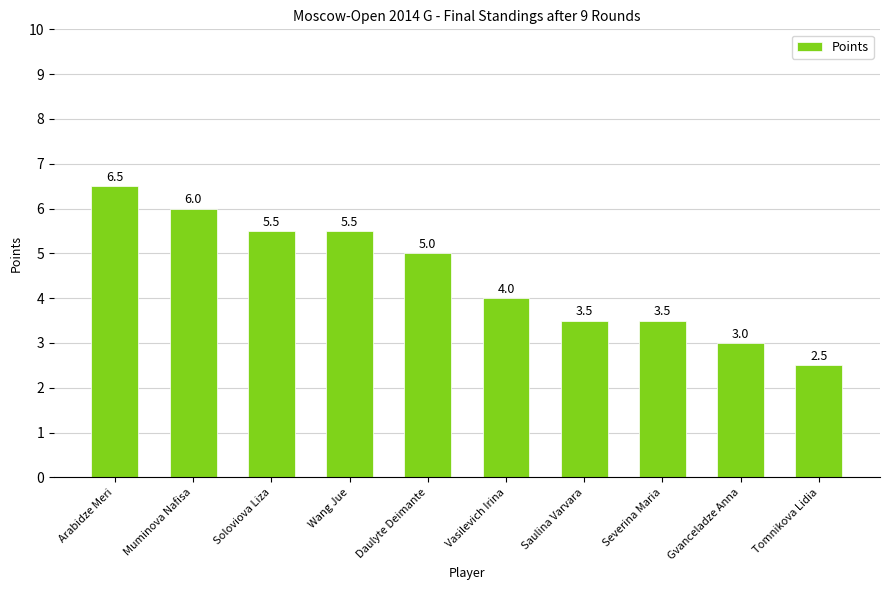

What is the label of the 5th bar from the right?

Vasilevich Irina